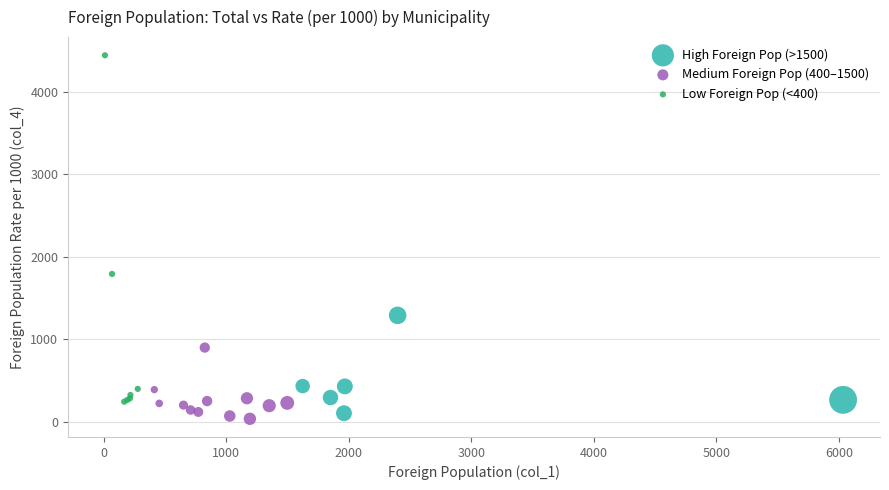

What are all the series names shown in the legend?

High Foreign Pop (>1500), Medium Foreign Pop (400–1500), Low Foreign Pop (<400)